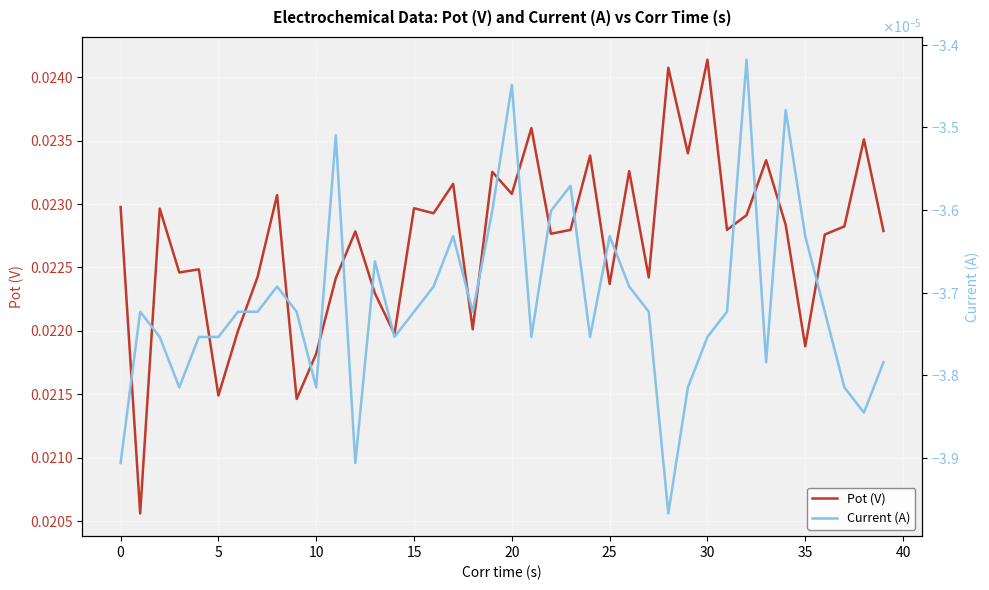

Is the value of Pot (V) at 30 greater than the value of Current (A) at 35?

Yes